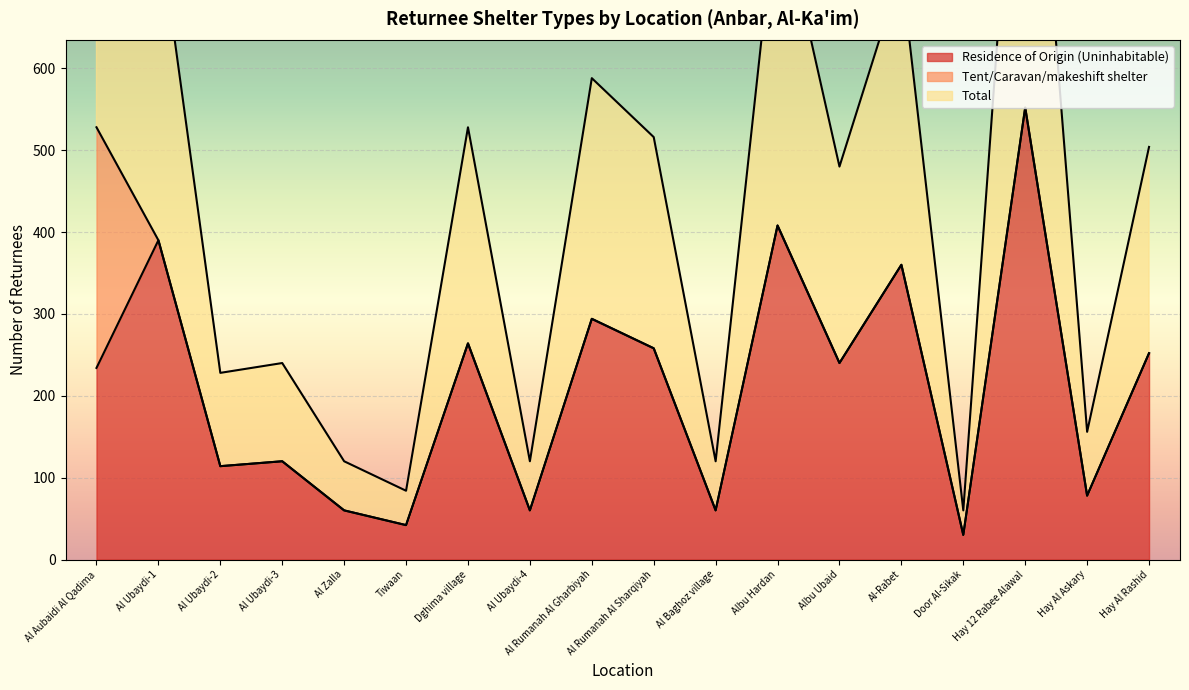

Where is the first local minimum for Residence of Origin (Uninhabitable)?

Al Ubaydi-2